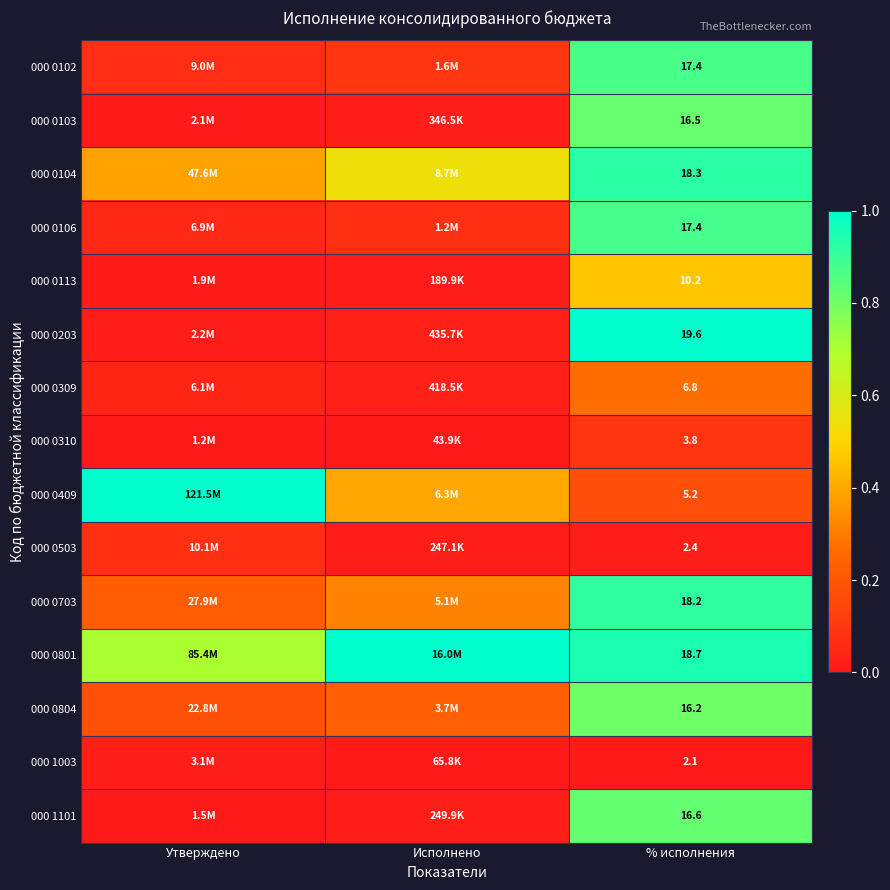

What is the difference between the highest and lowest values at % исполнения?

17.5